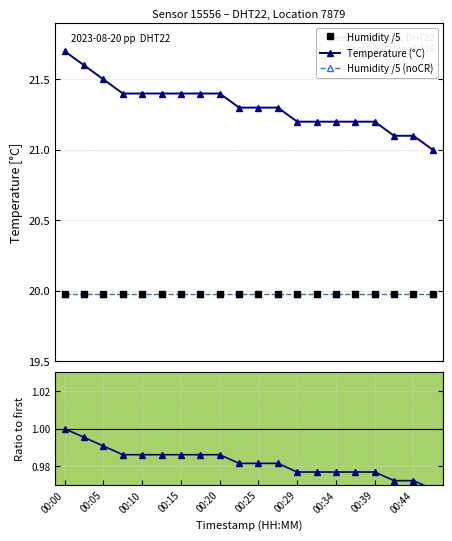

At which category is the sum across all series the highest?

00:00